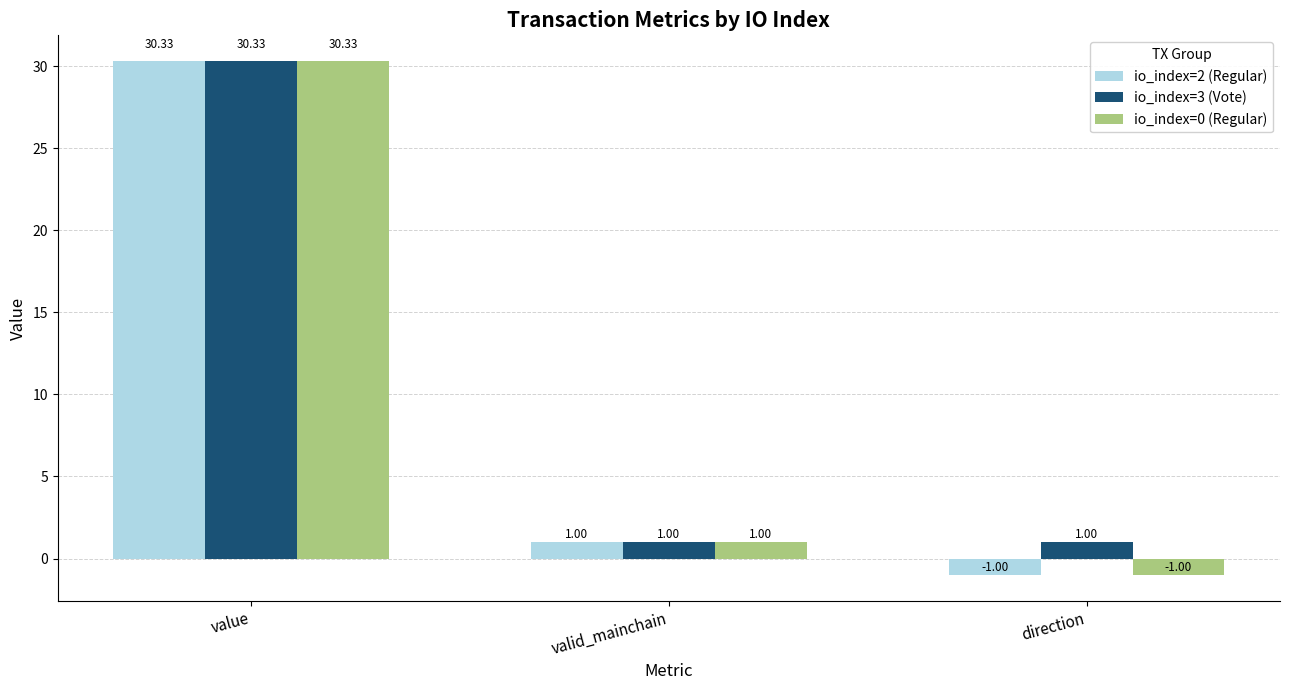

What is the total value across all series at value?

91.0